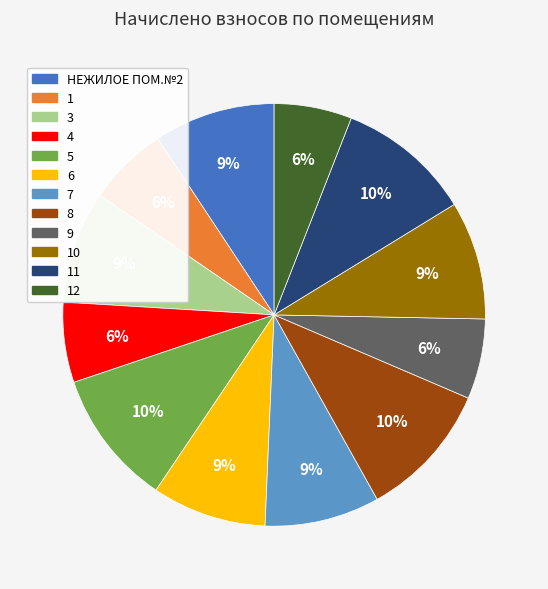

Does any single category account for the majority?

No